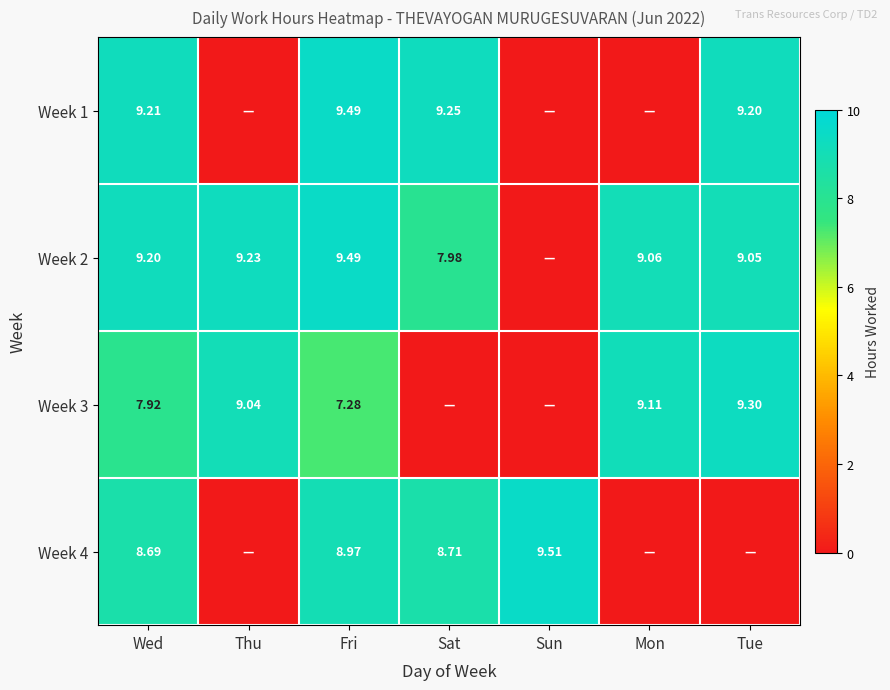

At which category is the sum across all series the highest?

Fri